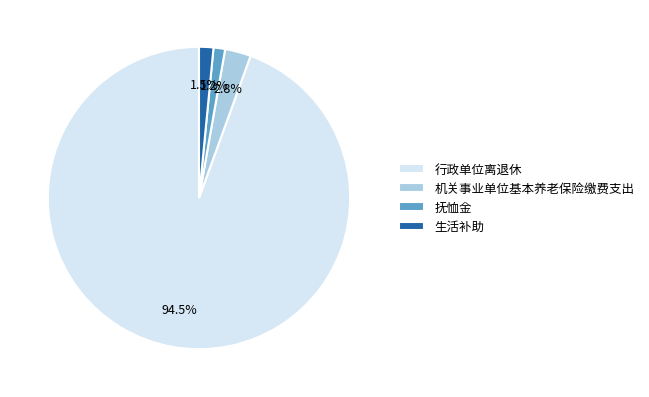

What is the total percentage of 生活补助 and 机关事业单位基本养老保险缴费支出?

4.3%